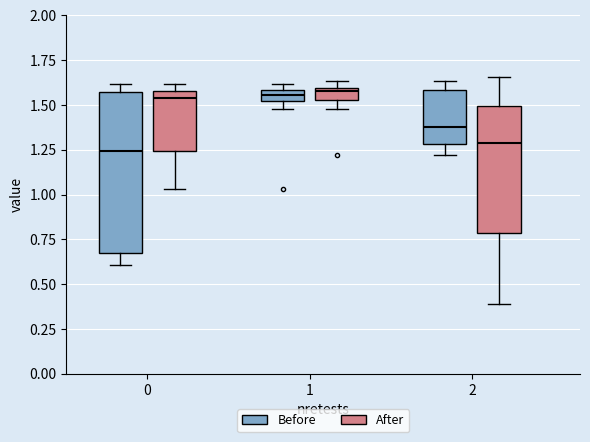

Where is the lower edge of the box for 0 (After) on the y-axis? The values are not printed on the chart, so give them approximately, as read against the axis.

1.25